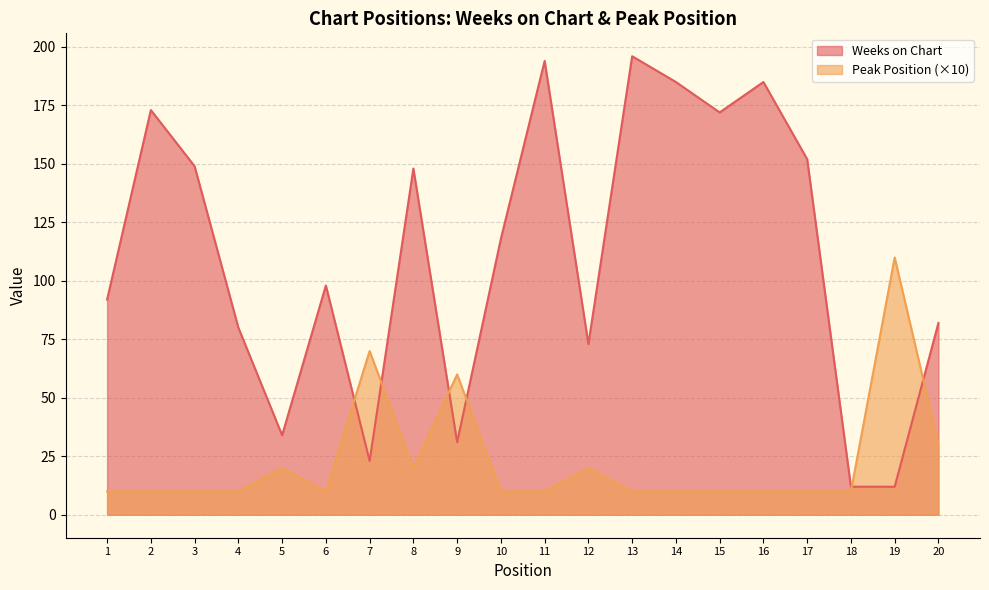

What is the spread (max minus min) of values at 5?

14